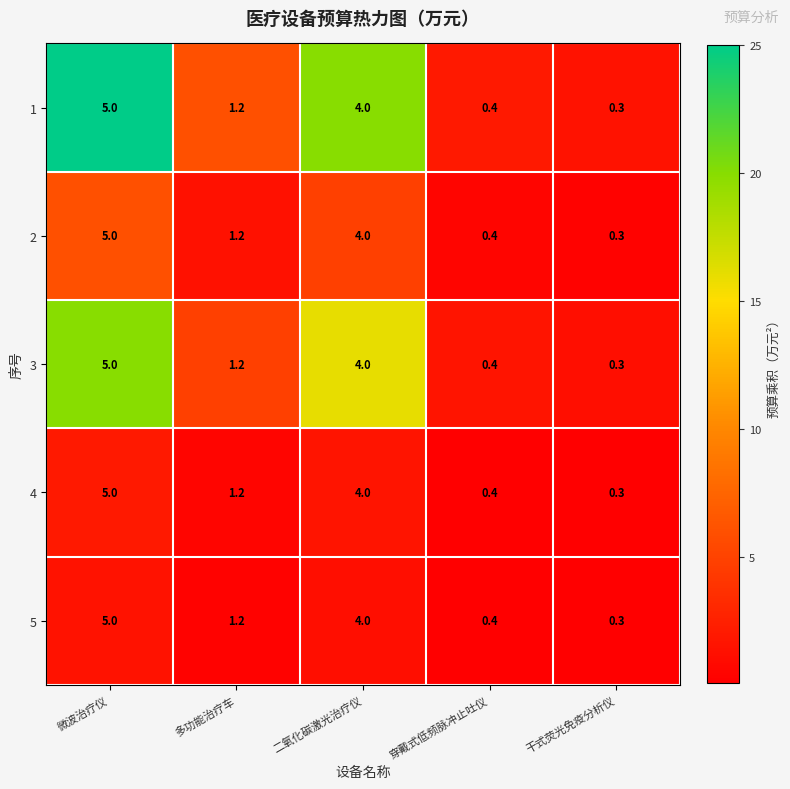

How many categories are shown in the chart?

5